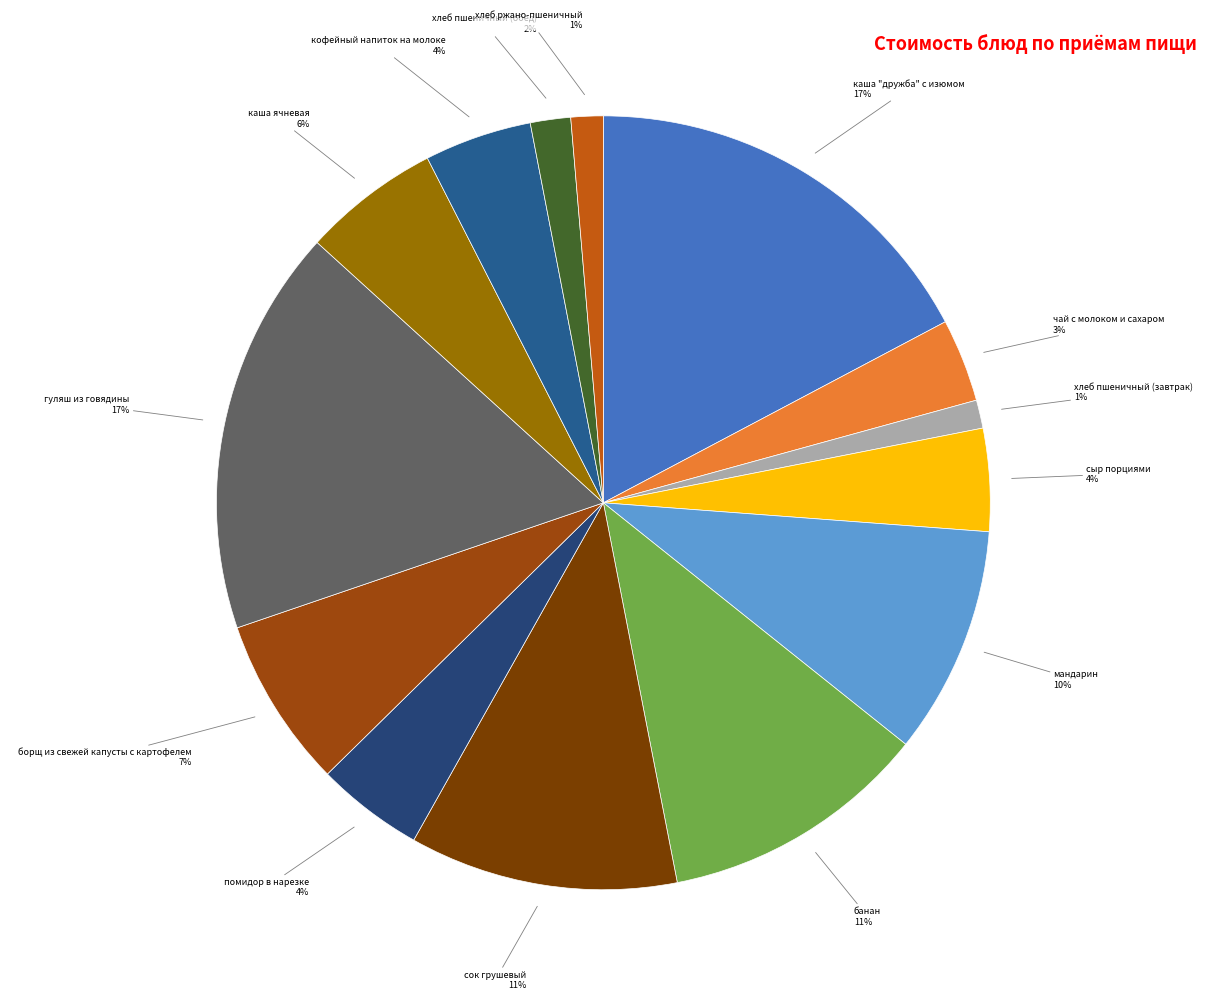

Is it true that борщ из свежей капусты с картофелем is 1% of the pie?

False